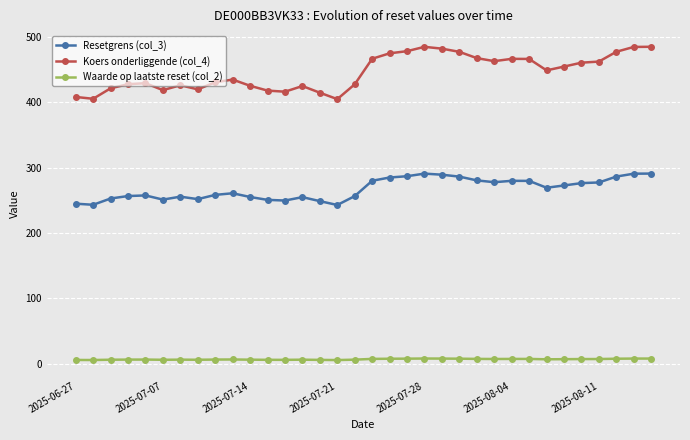

Which series has the widest spread of values?

Koers onderliggende (col_4)